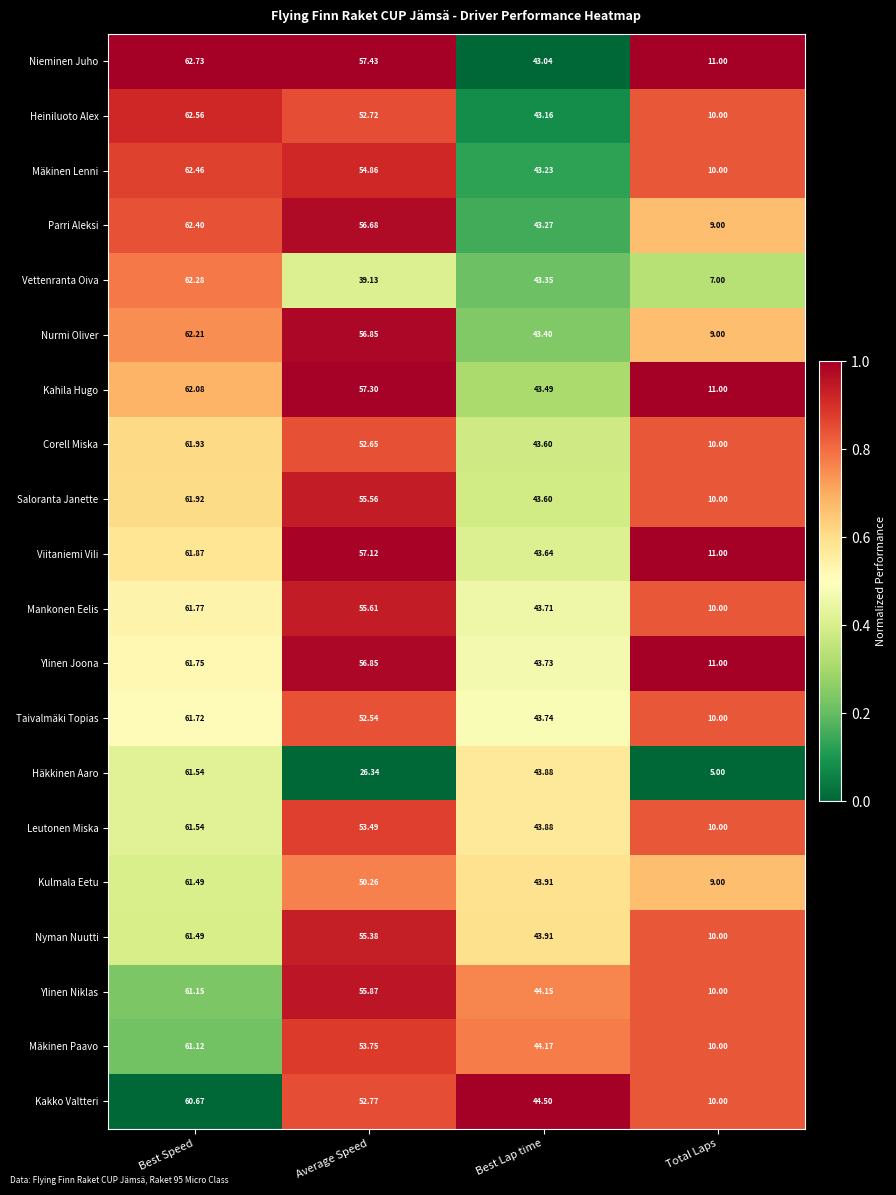

Rank the categories by Heiniluoto Alex value from lowest to highest.

Total Laps, Best Lap time, Average Speed, Best Speed